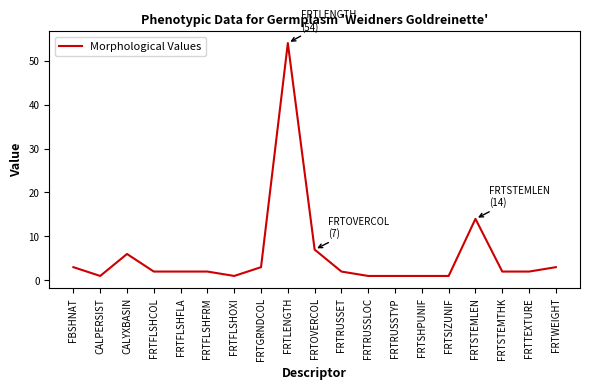

What is the change in value from FRTFLSHFLA to FRTRUSSTYP?

-1